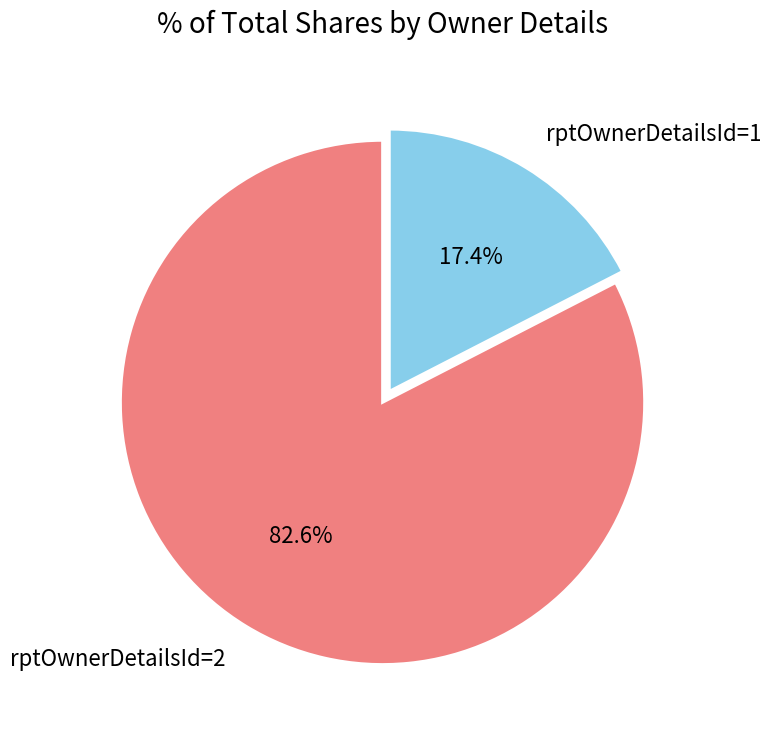

To the nearest percent, what is the average slice percentage?

50%